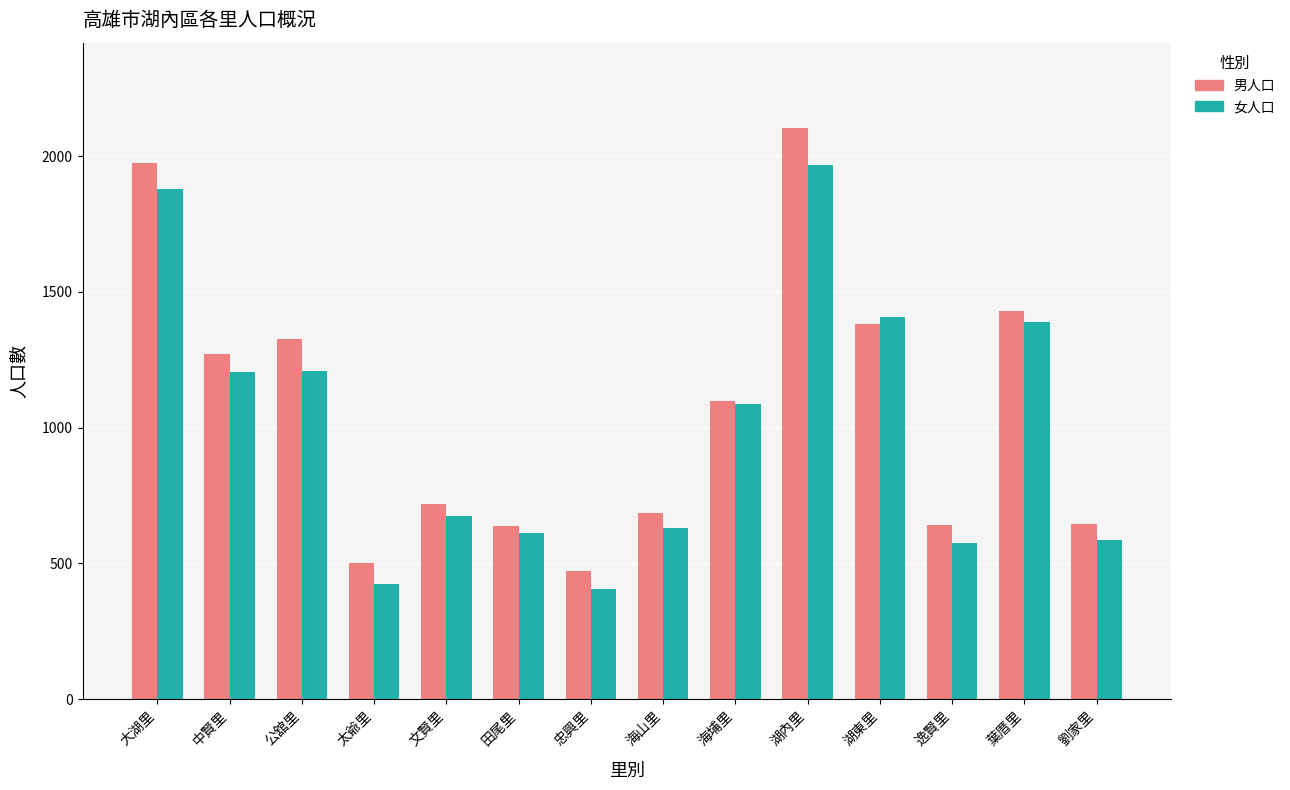

True or false: 女人口 has a value of 586 at 劉家里.

True